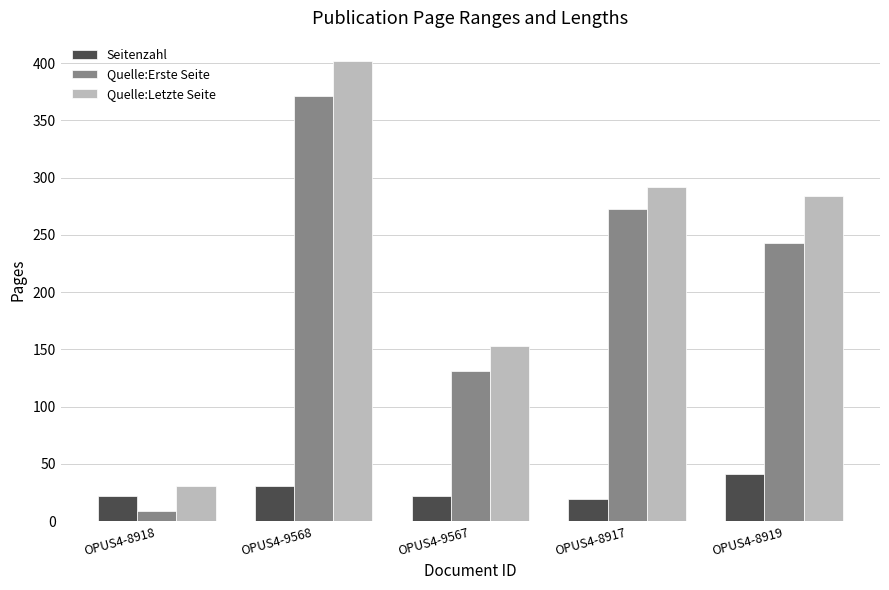

Reading left to right, list all the values displayed in this chart.

Seitenzahl: OPUS4-8918=22	OPUS4-9568=31	OPUS4-9567=22	OPUS4-8917=19	OPUS4-8919=41
Quelle:Erste Seite: OPUS4-8918=9	OPUS4-9568=371	OPUS4-9567=131	OPUS4-8917=273	OPUS4-8919=243
Quelle:Letzte Seite: OPUS4-8918=31	OPUS4-9568=402	OPUS4-9567=153	OPUS4-8917=292	OPUS4-8919=284